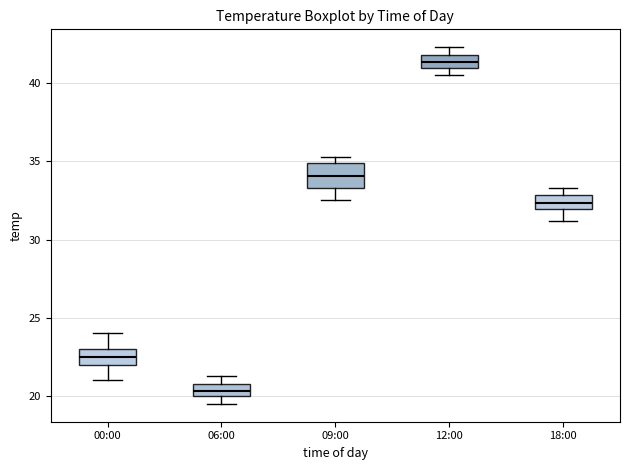

Reading left to right, read every box against the y-axis: the position of its median line, the range the box covers, and the ends of its whiskers. The values are not printed on the chart, so give them approximately, as read against the axis.

00:00: median 22.5, box 22.0 to 23.0, whiskers 21.0 to 24.0
06:00: median 20.5, box 20.0 to 21.0, whiskers 19.5 to 21.5
09:00: median 34.0, box 33.5 to 35.0, whiskers 32.5 to 35.5
12:00: median 41.5, box 41.0 to 42.0, whiskers 40.5 to 42.5
18:00: median 32.5, box 32.0 to 33.0, whiskers 31.0 to 33.5